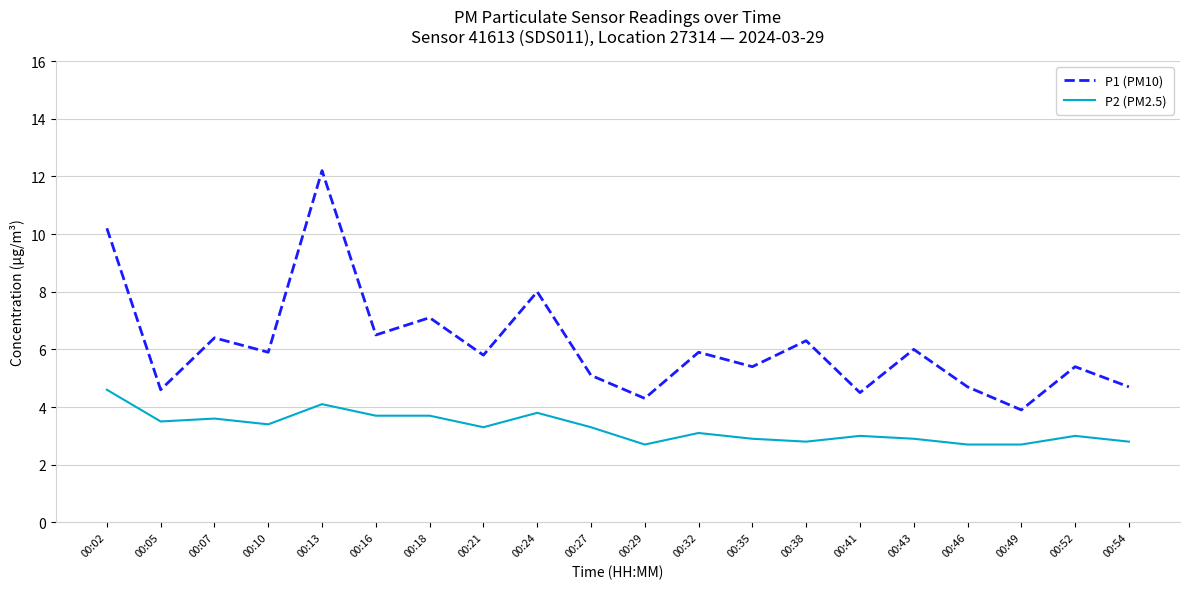

Reading right to left, transcribe all the data shown in this chart.

P1 (PM10): 00:54=4.7	00:52=5.4	00:49=3.9	00:46=4.7	00:43=6.0	00:41=4.5	00:38=6.3	00:35=5.4	00:32=5.9	00:29=4.3	00:27=5.1	00:24=8.0	00:21=5.8	00:18=7.1	00:16=6.5	00:13=12.2	00:10=5.9	00:07=6.4	00:05=4.6	00:02=10.2
P2 (PM2.5): 00:54=2.8	00:52=3.0	00:49=2.7	00:46=2.7	00:43=2.9	00:41=3.0	00:38=2.8	00:35=2.9	00:32=3.1	00:29=2.7	00:27=3.3	00:24=3.8	00:21=3.3	00:18=3.7	00:16=3.7	00:13=4.1	00:10=3.4	00:07=3.6	00:05=3.5	00:02=4.6